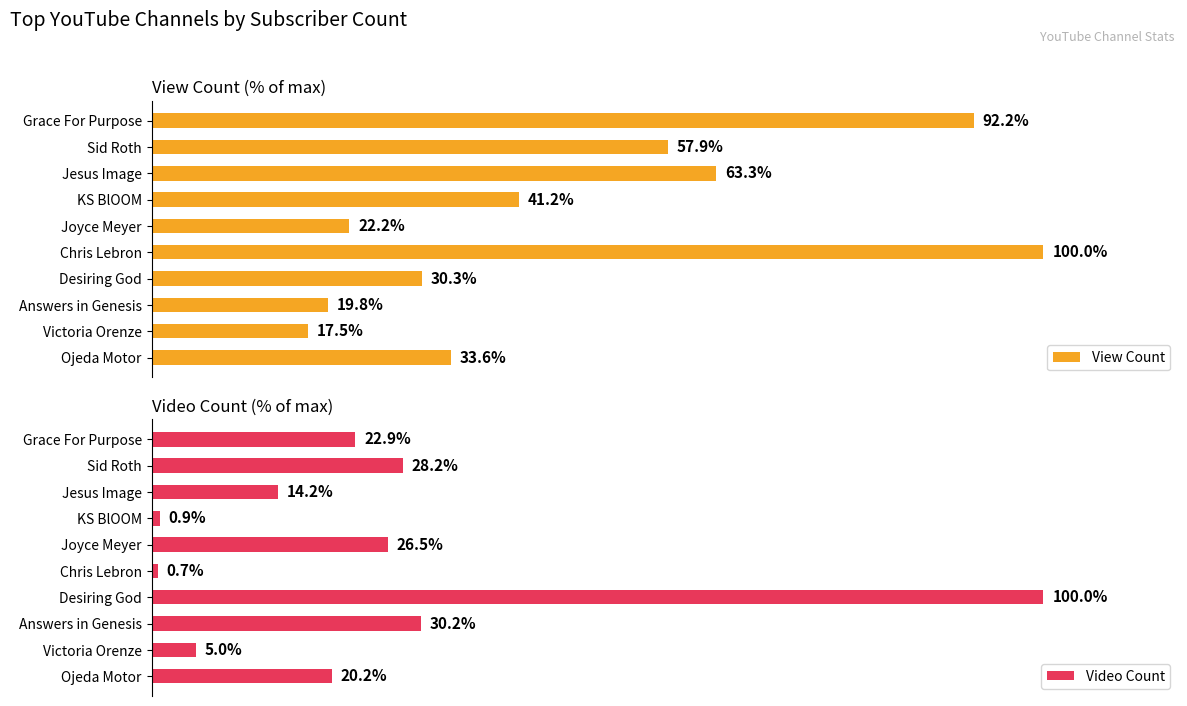

Which category has the highest value in the View Count series?

Chris Lebron